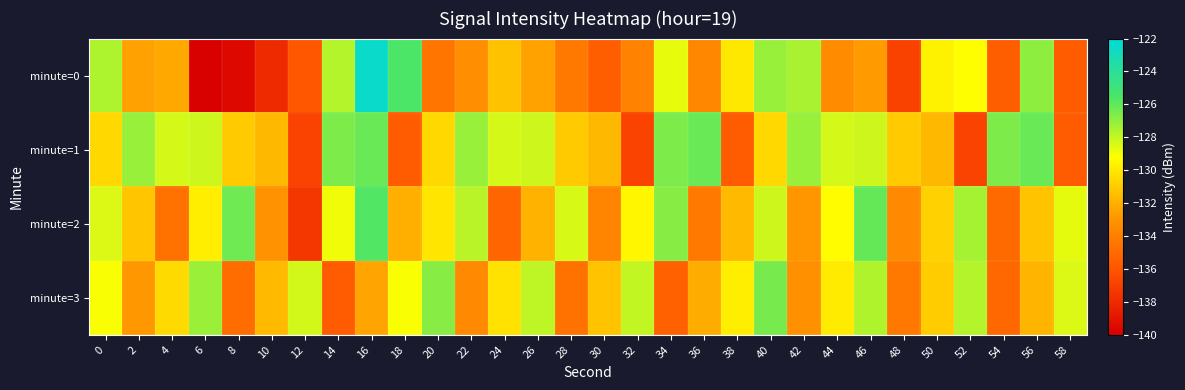

Count the number of categories in the chart.

30